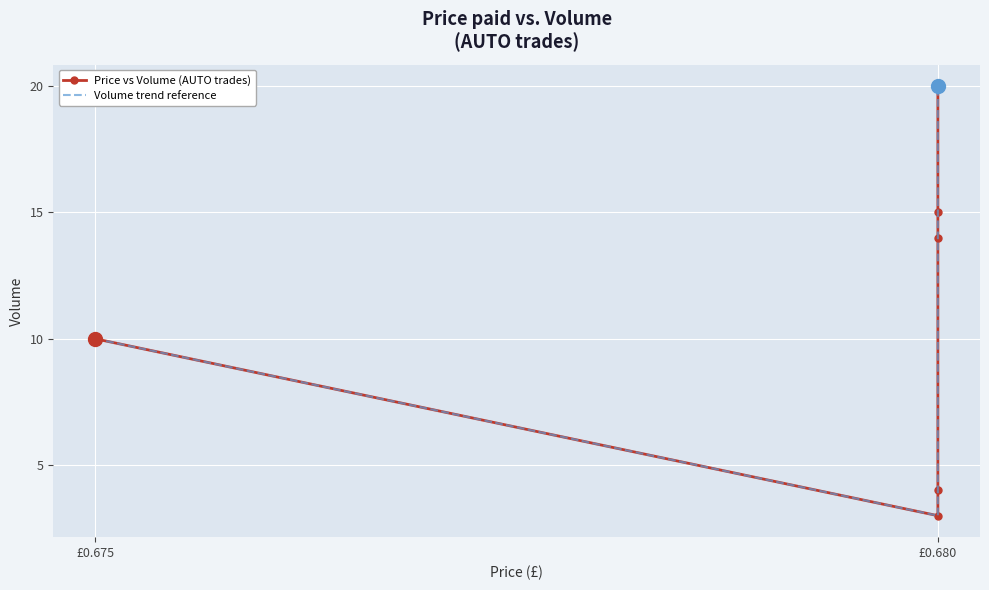

At which label does Volume trend reference reach its minimum?

£0.680